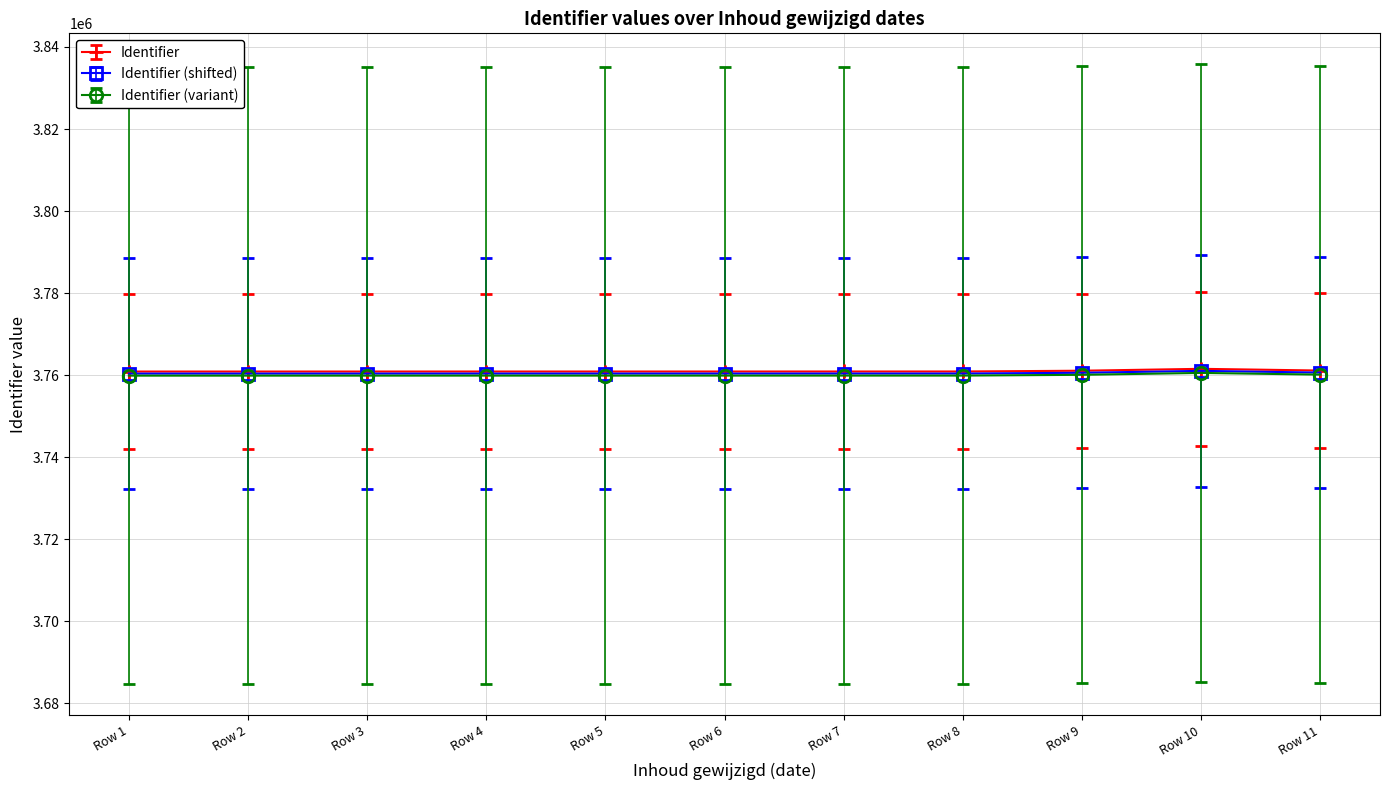

What is the total value across all series at Row 10?

11283111